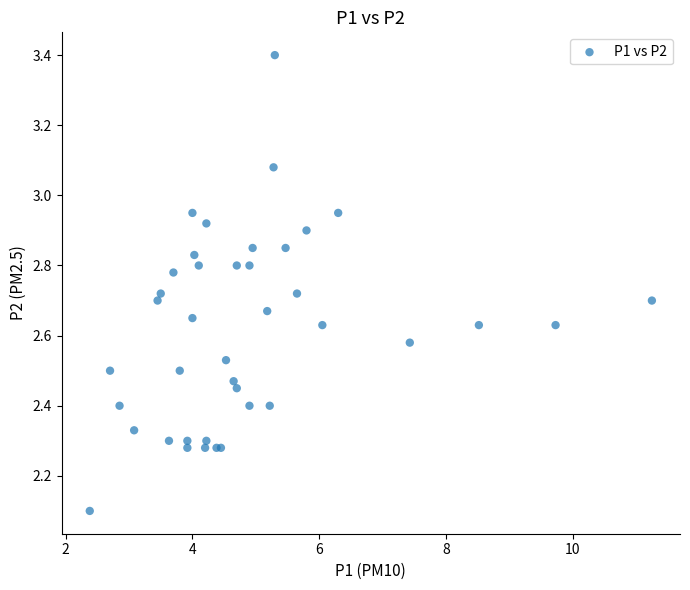

What Y value in the scatter plot is closest to 2?

2.1